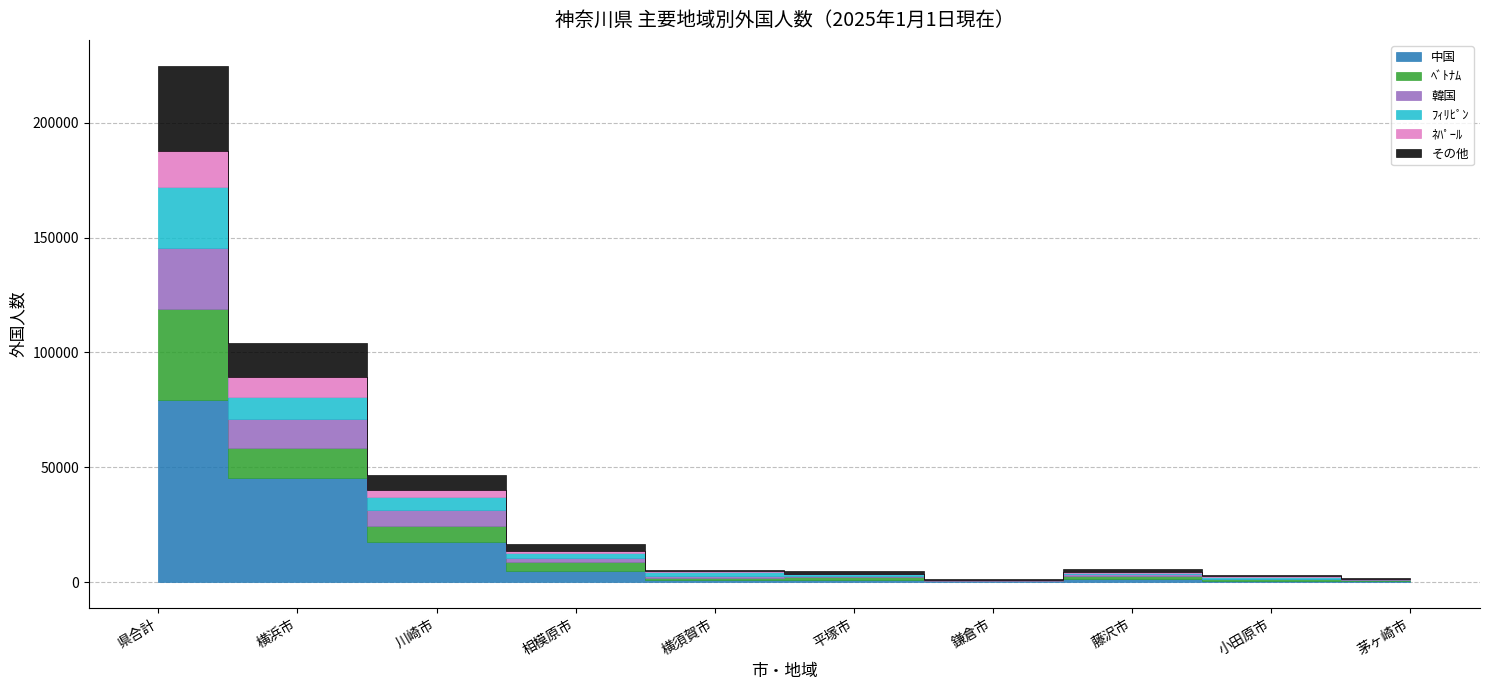

What is the average value of the ﾌｨﾘﾋﾟﾝ series?

4842